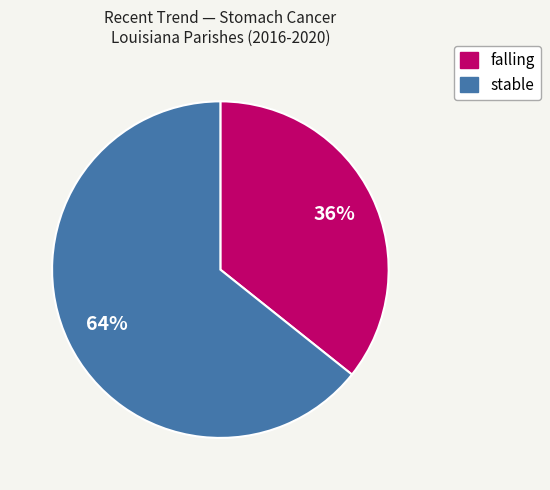

To the nearest percent, what is the average slice percentage?

50%